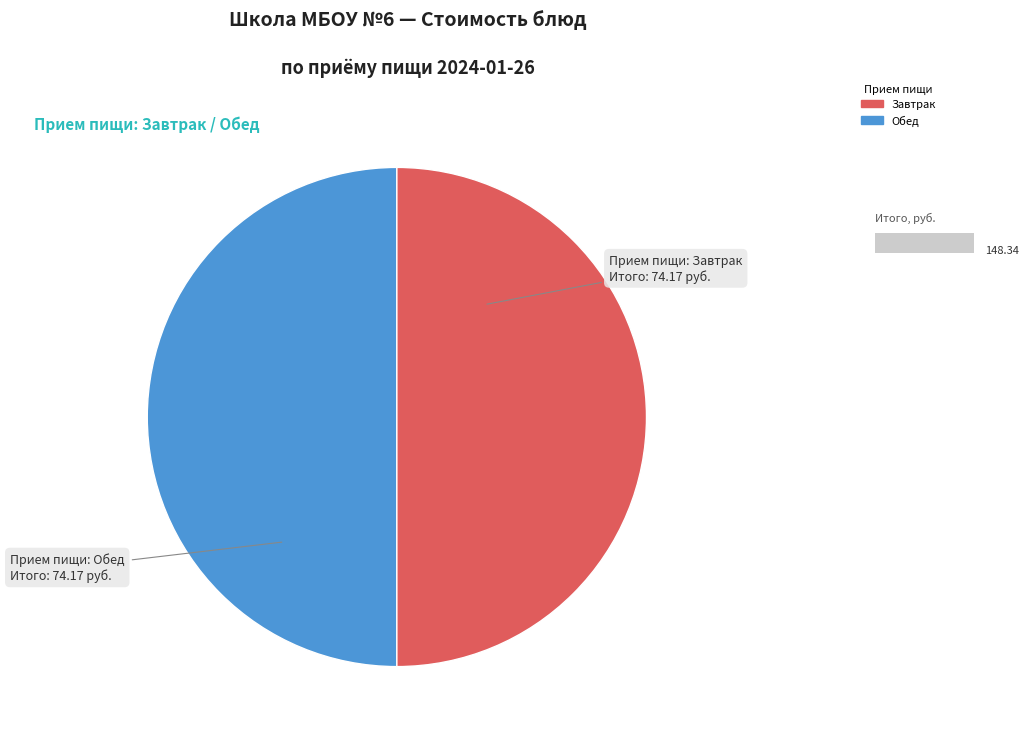

Count the number of slices in the pie.

2